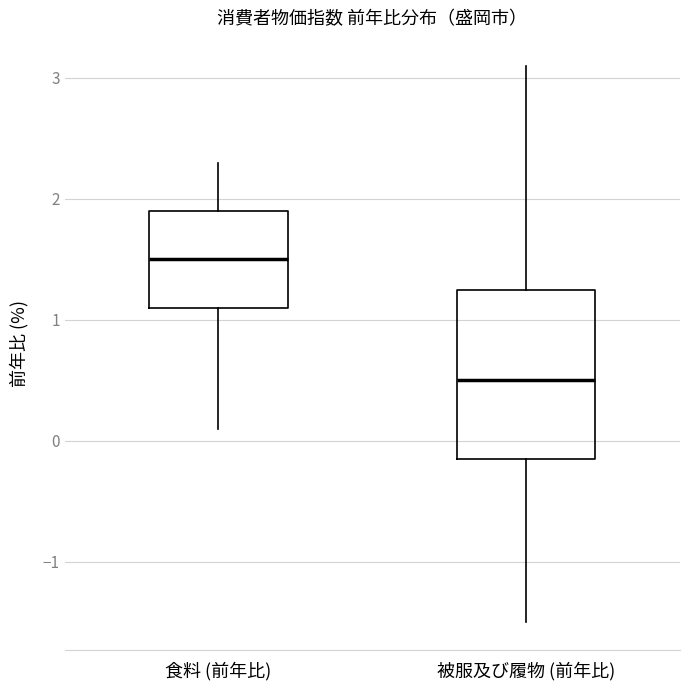

Which box's median line is the highest?

食料 (前年比)